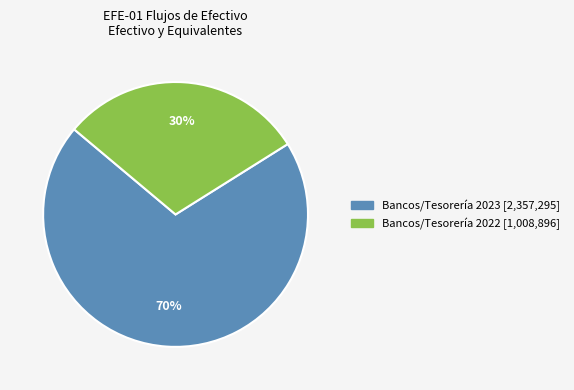

To the nearest percent, what is the difference between the largest and smallest slice percentages?

40%